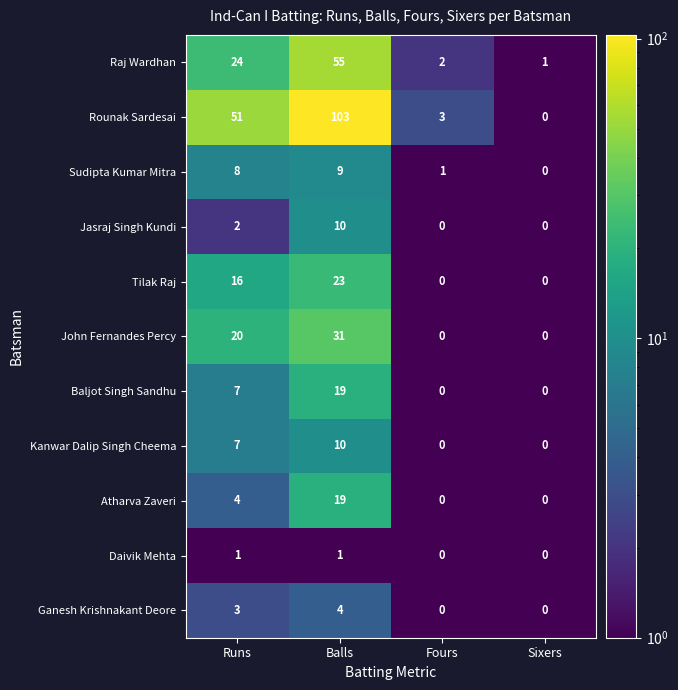

Is the value of Rounak Sardesai at Fours greater than the value of Raj Wardhan at Balls?

No